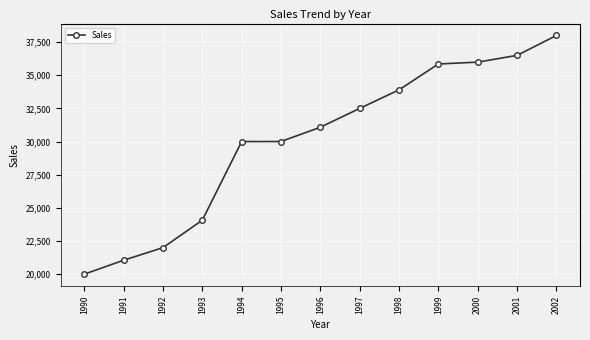

What is the greatest value displayed?

38000